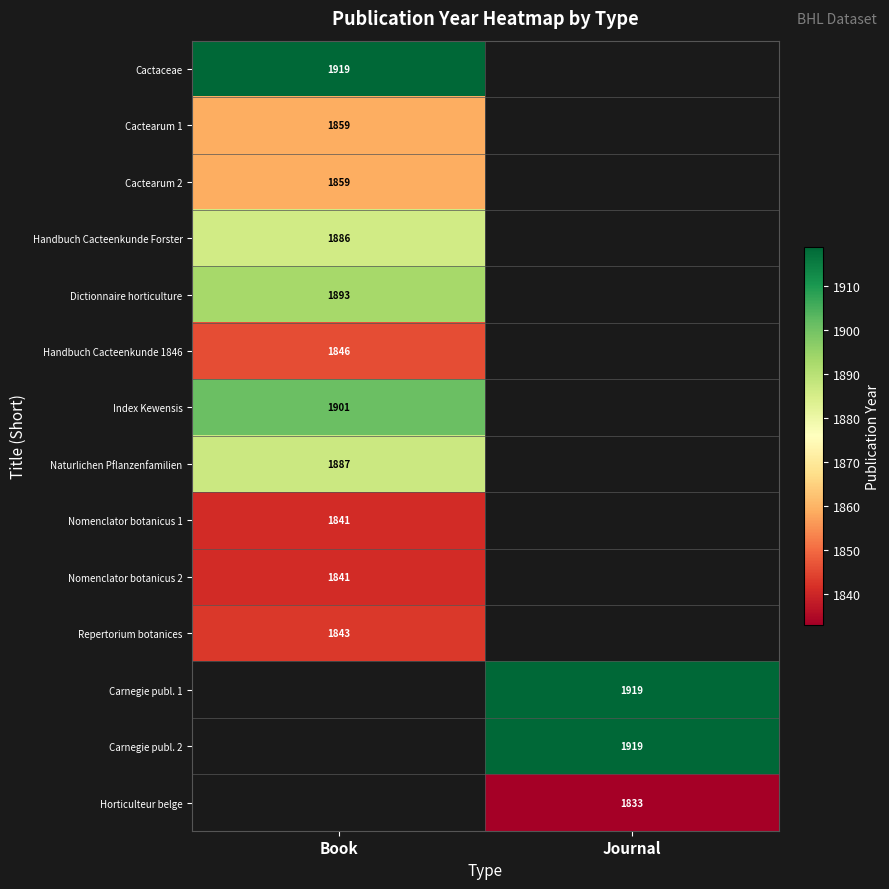

The Index Kewensis series shows 1901 at Book. True or false?

True